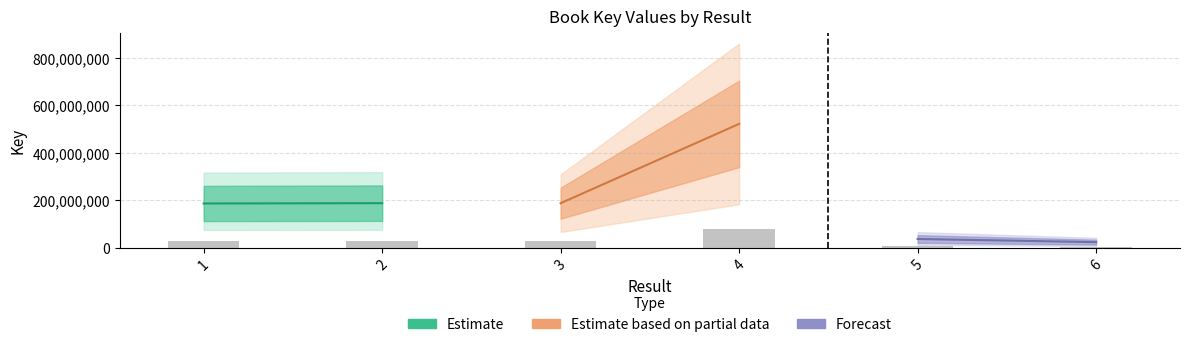

At which category does the chart reach its peak across all series?

4